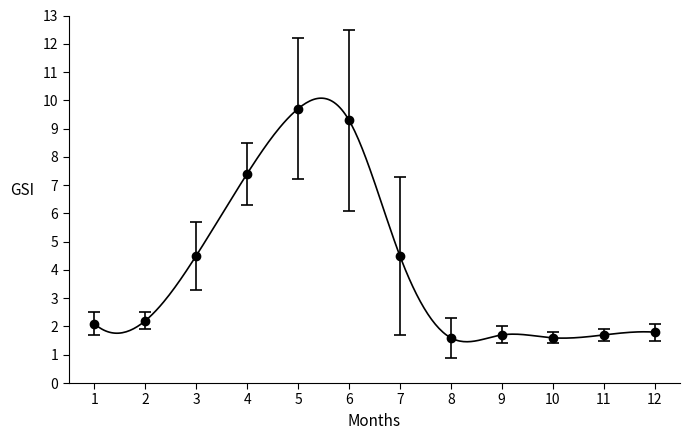

How many data points are above 2?

7